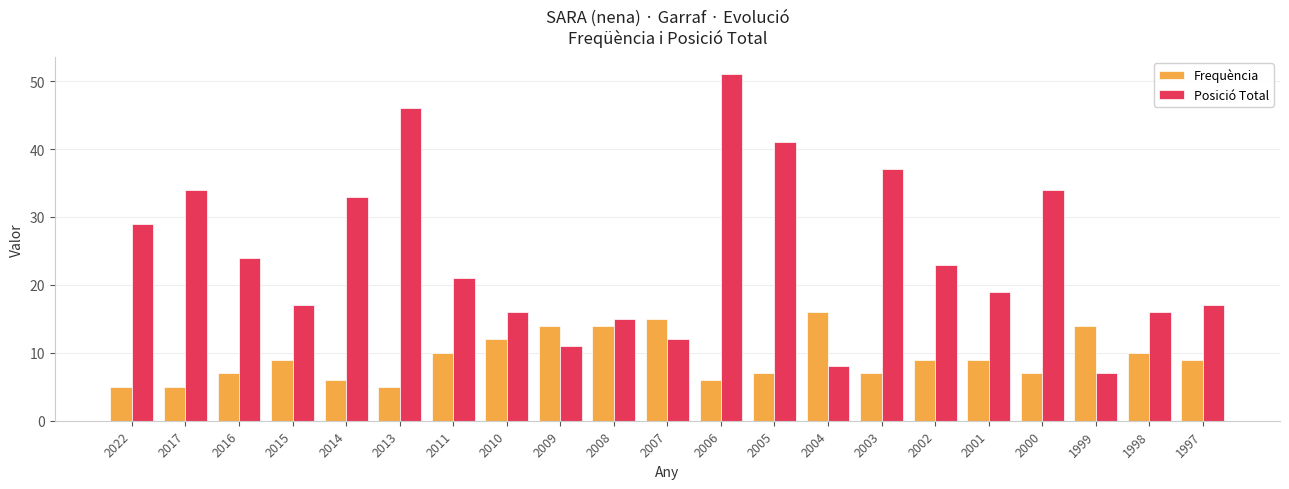

Which series has the largest total across all categories?

Posició Total